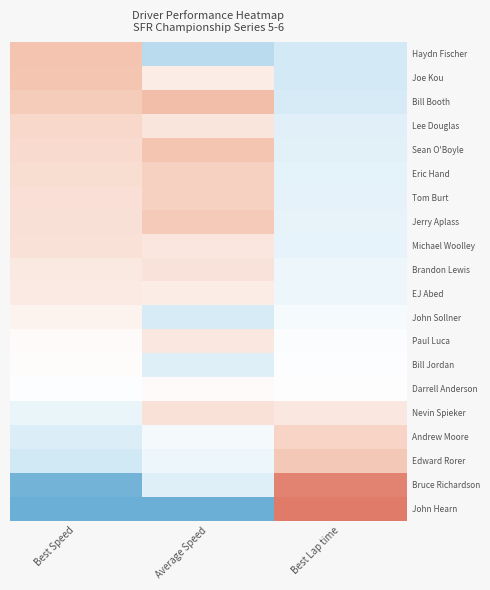

At how many categories does at least one series exceed -1?

3